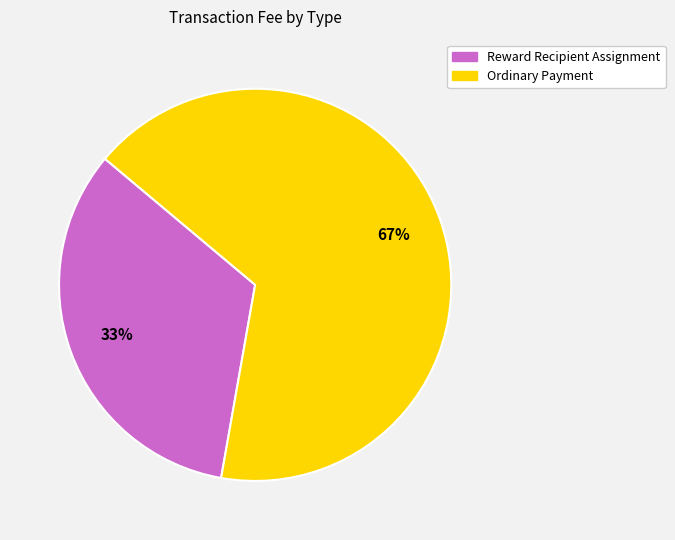

What is the majority slice?

Ordinary Payment